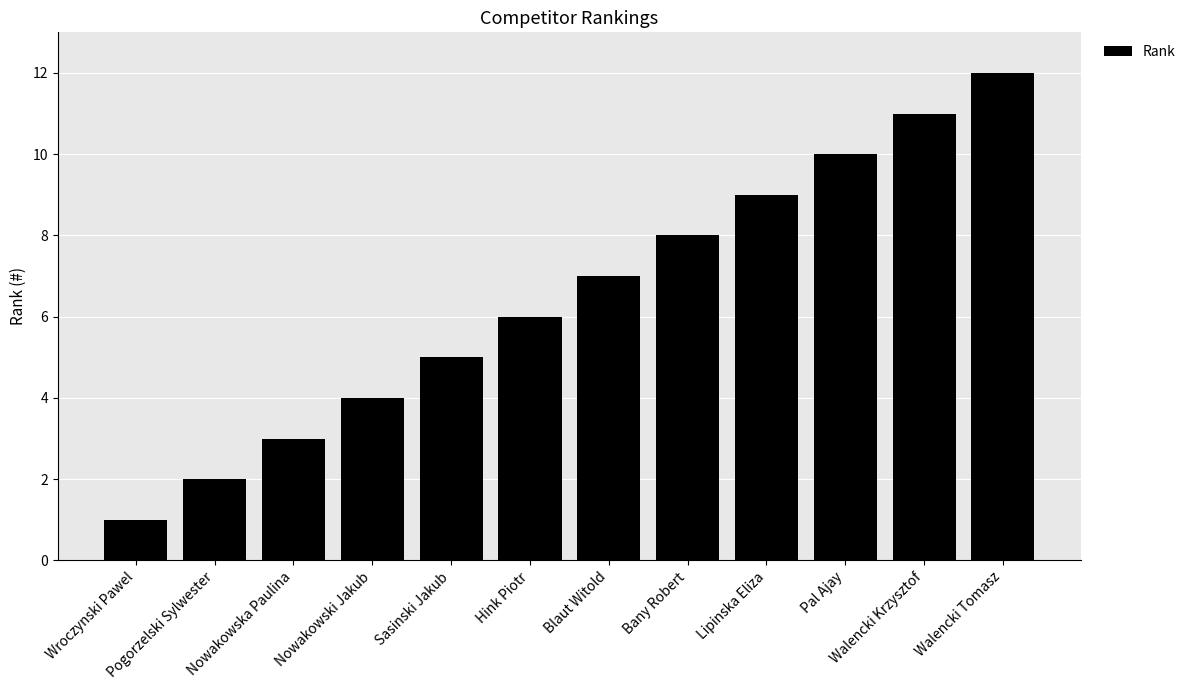

Which label corresponds to the largest value in the chart?

Walencki Tomasz